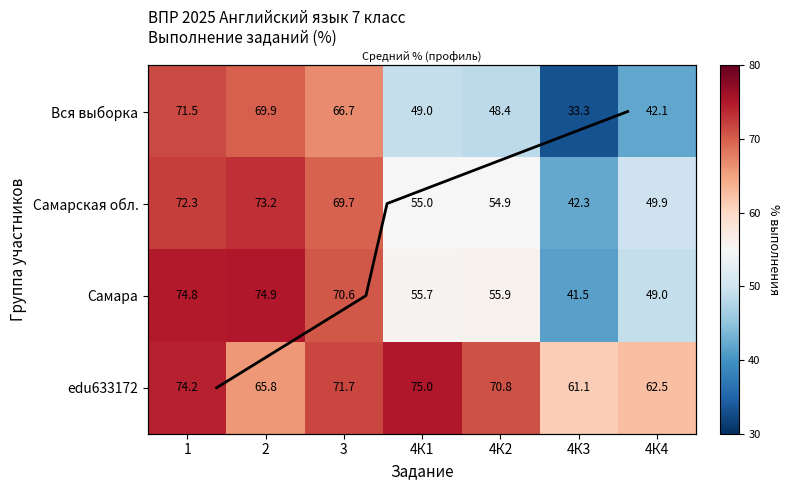

Between 2 and 4К2, which series saw the biggest shift?

Вся выборка